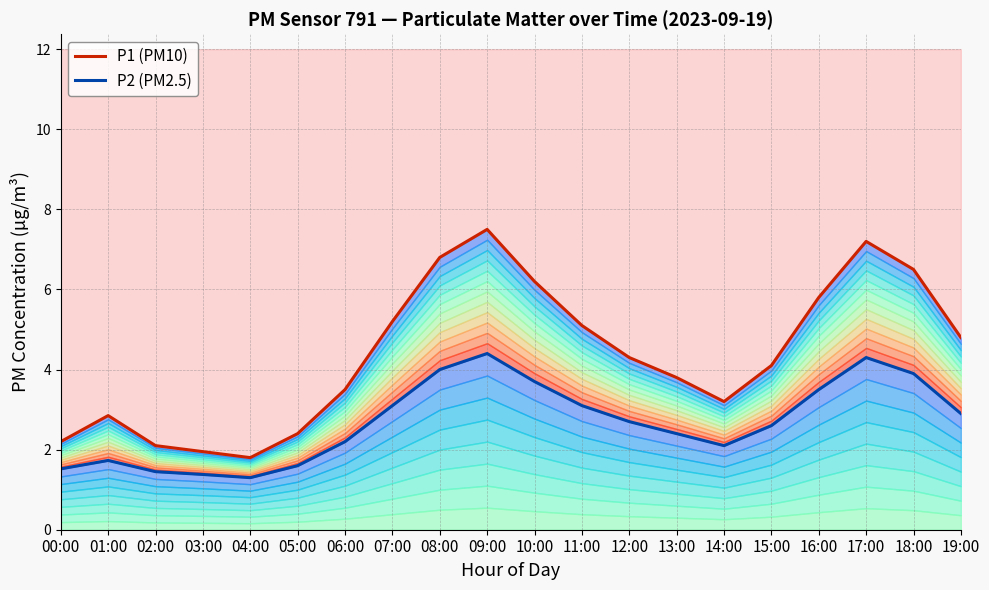

What is the value of the P1 (PM10) point at the 16th from the left?

4.1